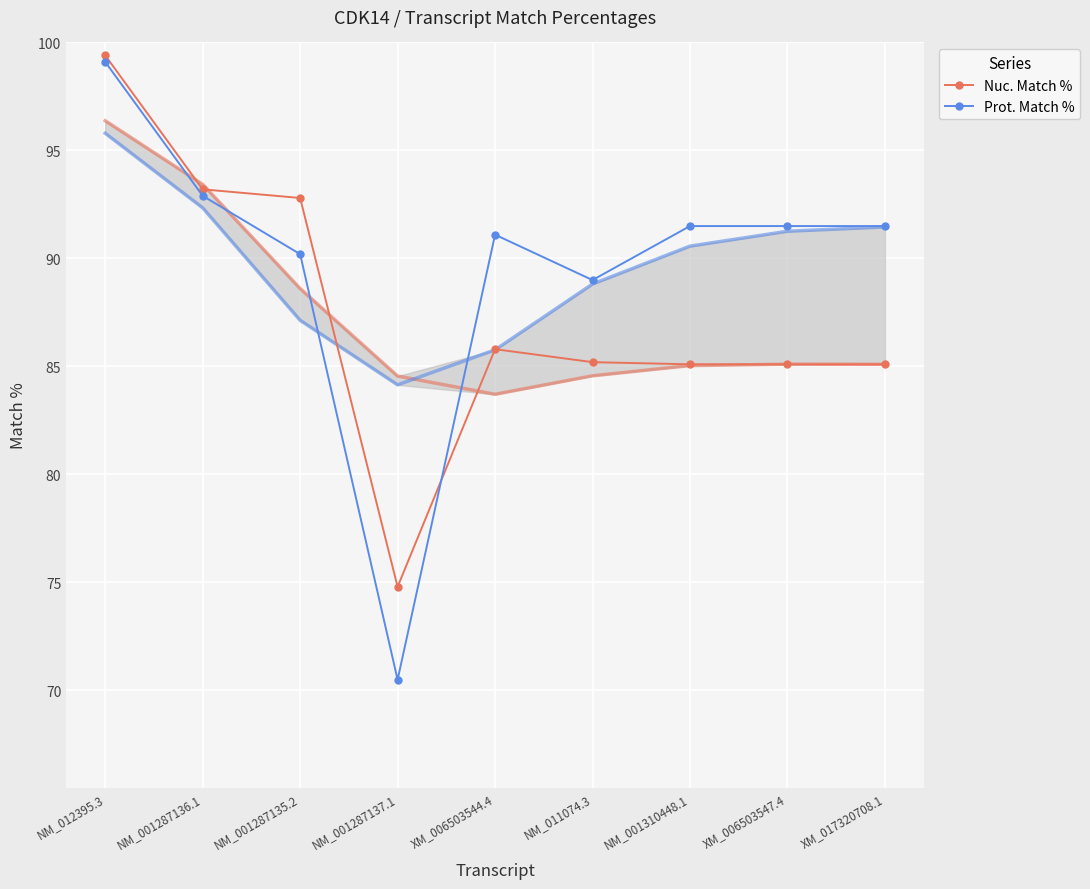

Between NM_001287135.2 and XM_017320708.1, which series saw the biggest shift?

Nuc. Match %